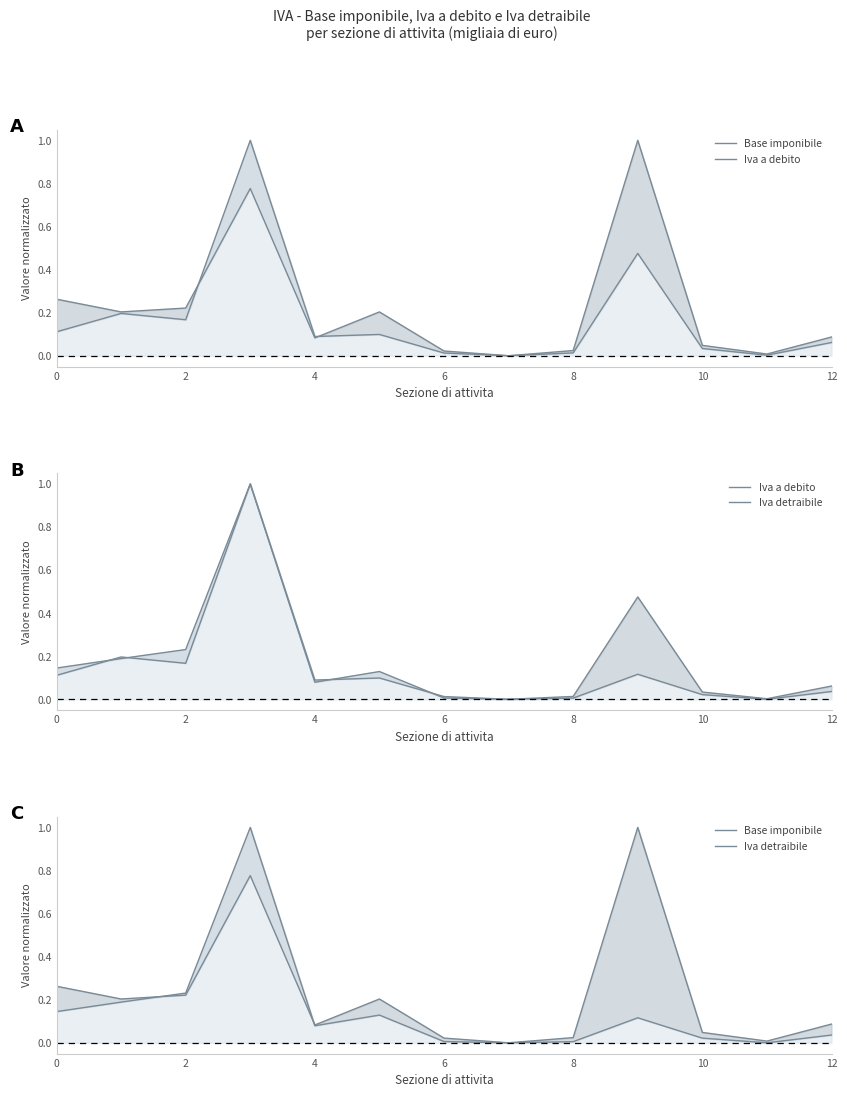

Which category has the highest value in the Base imponibile series?

9